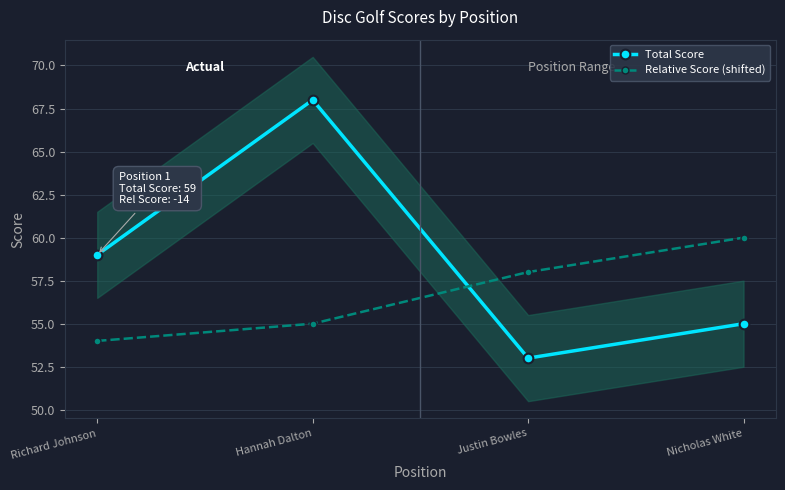

Count the number of categories in the chart.

4